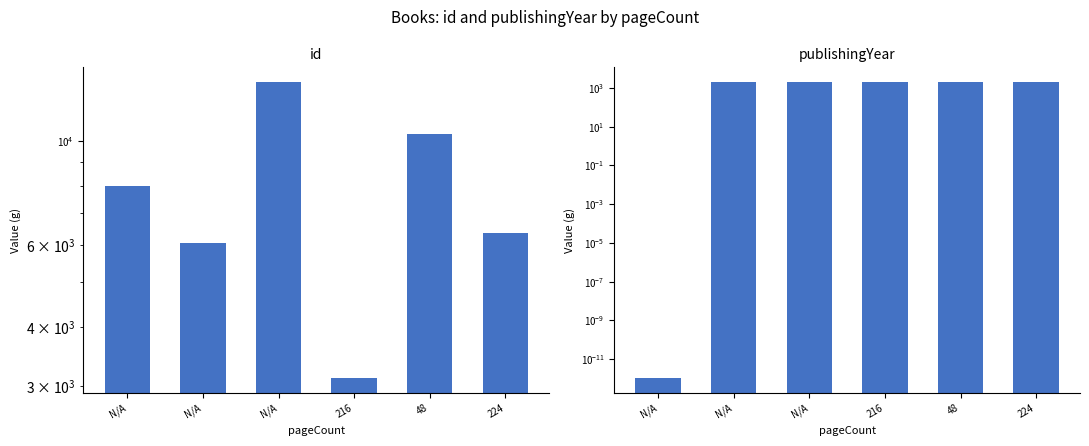

At which label does id first exceed 7997?

N/A